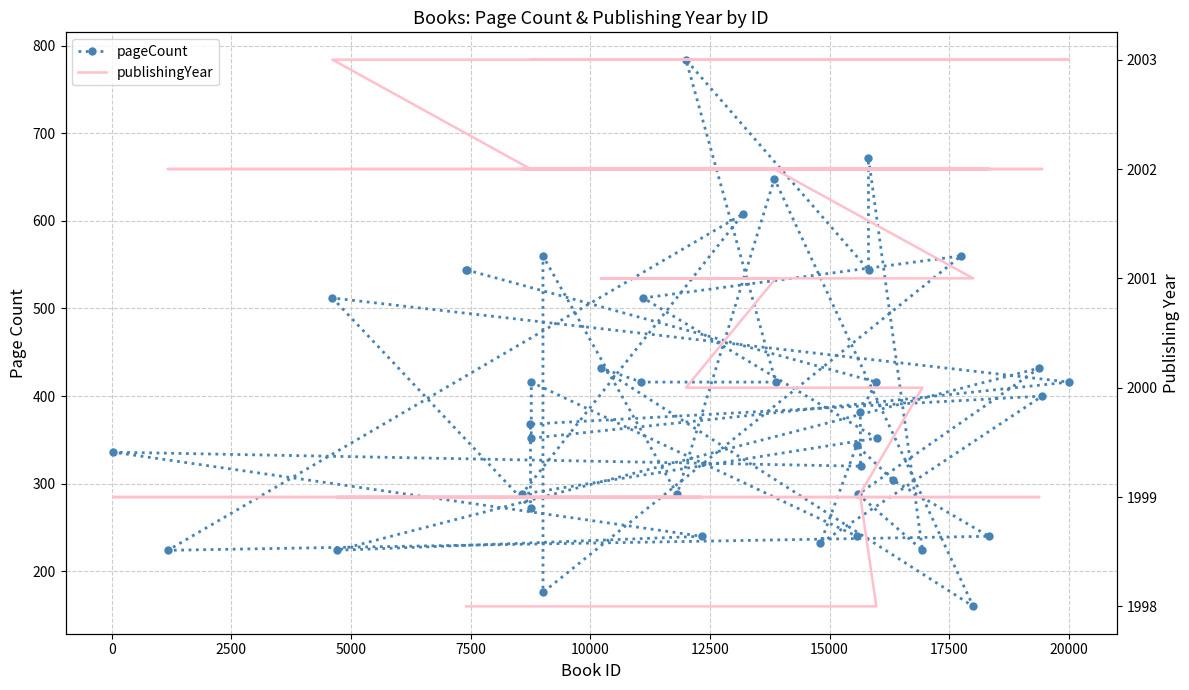

What is the spread (max minus min) of values at 17500?

1567